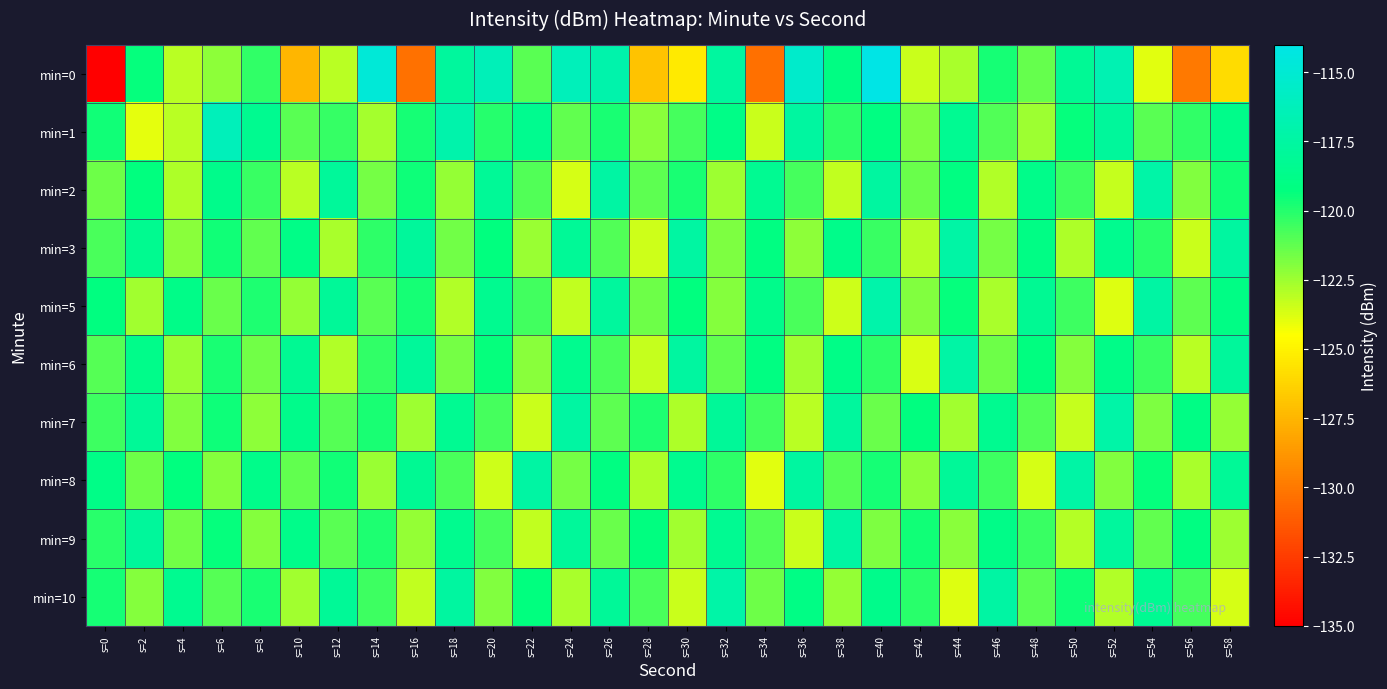

What is the greatest value displayed?

-114.1